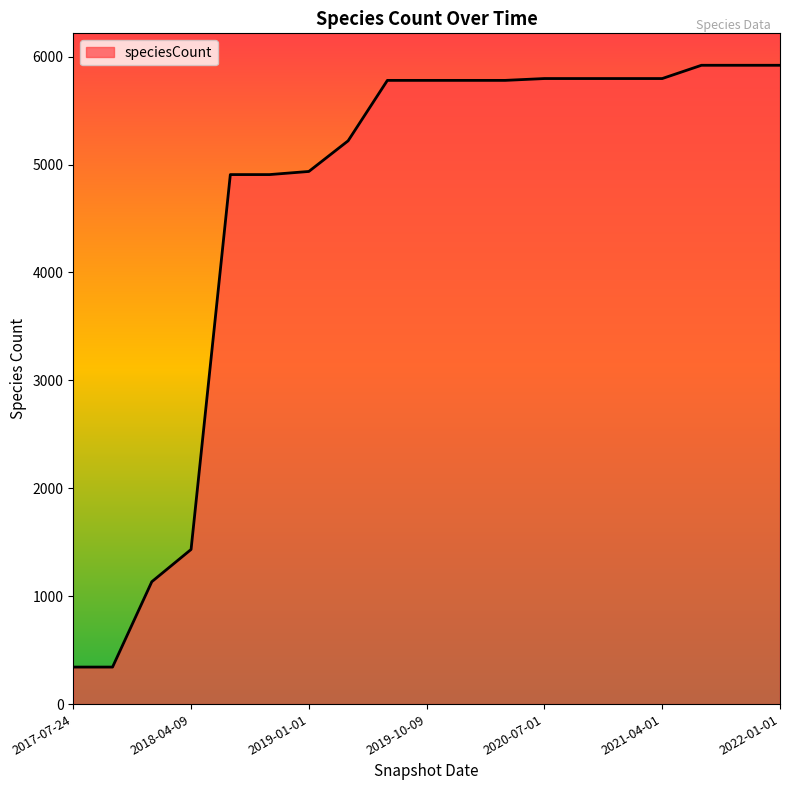

What is the maximum value shown in the chart?

5920